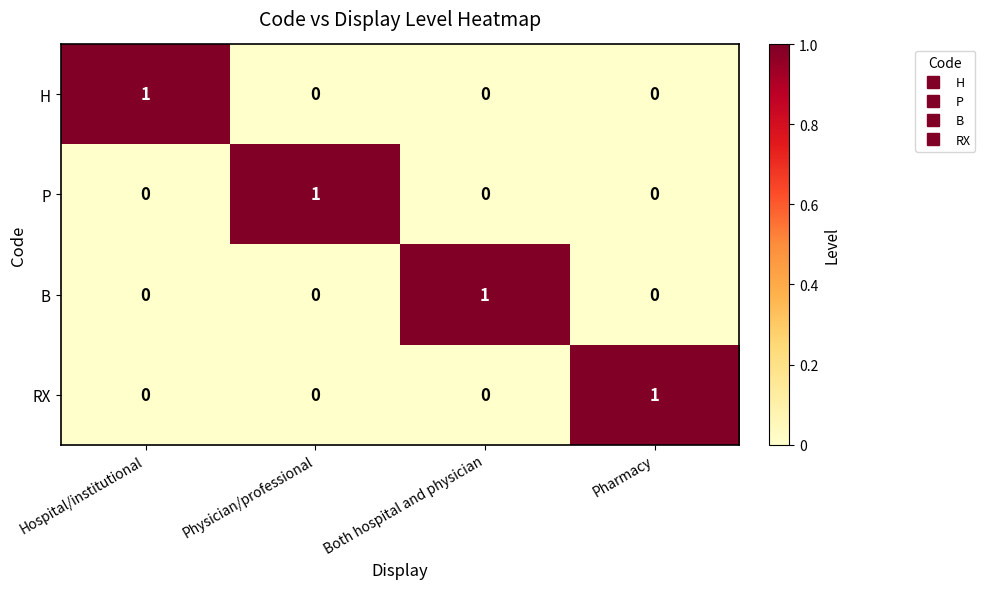

At which label does B reach its peak?

Both hospital and physician